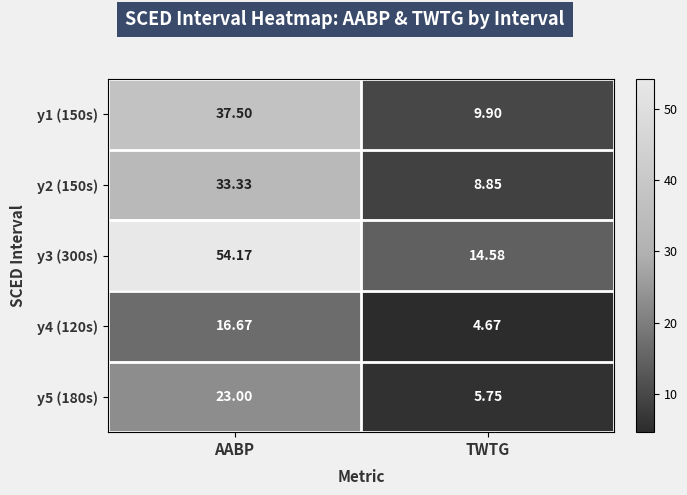

Which series has the largest total across all categories?

y3 (300s)